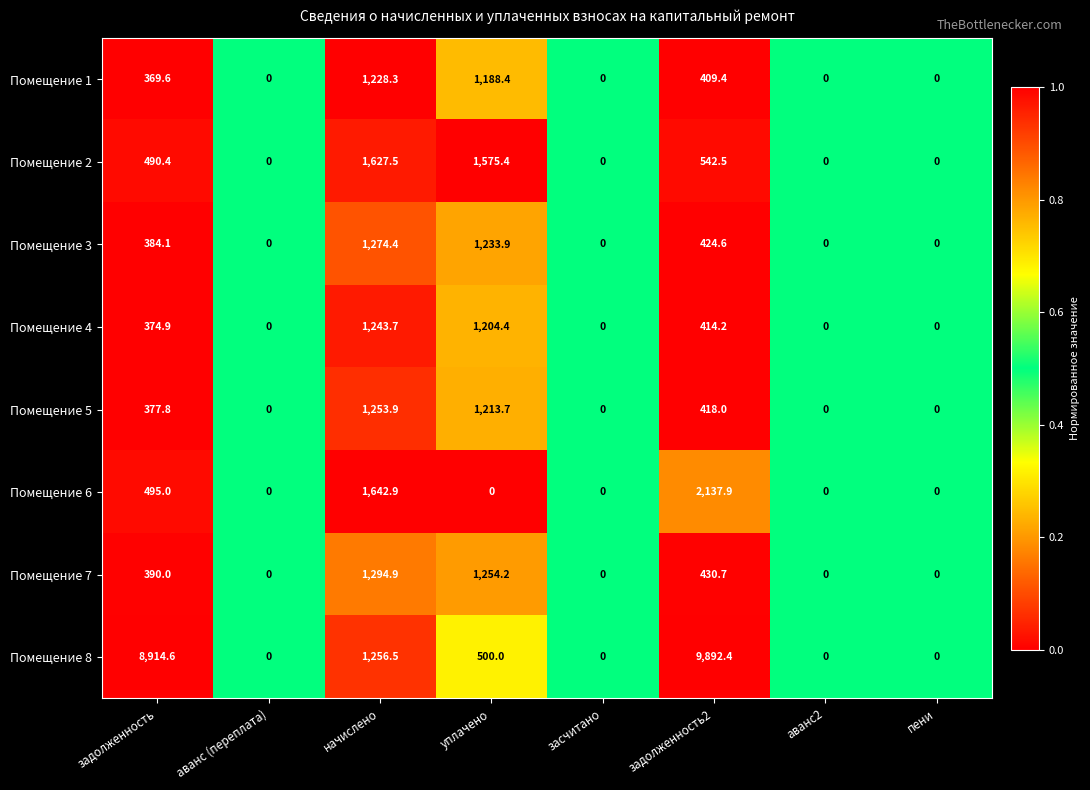

Count the number of categories in the chart.

8